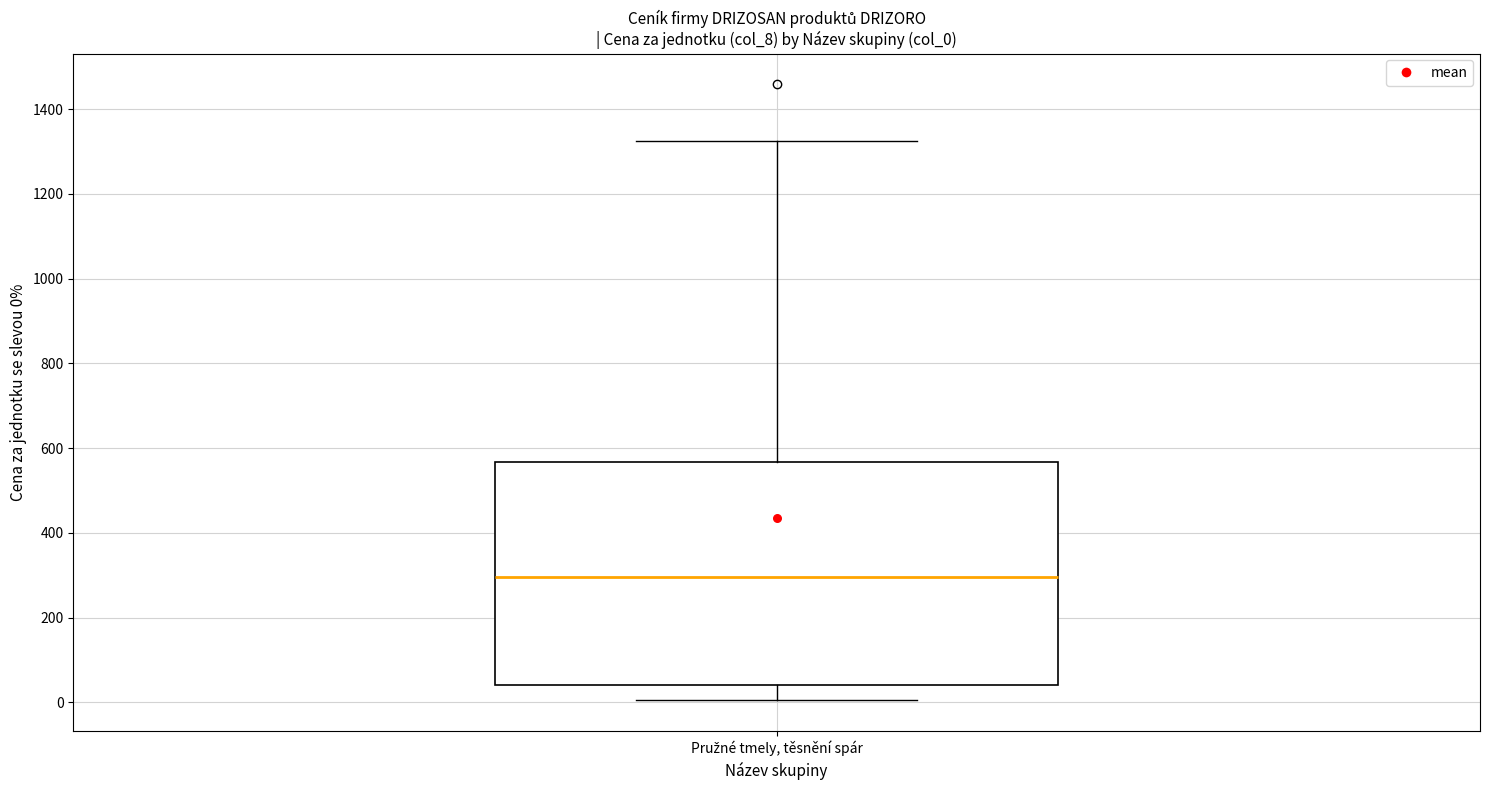

Where does the median line of the box for Pružné tmely, těsnění spár sit on the y-axis? The values are not printed on the chart, so give them approximately, as read against the axis.

300